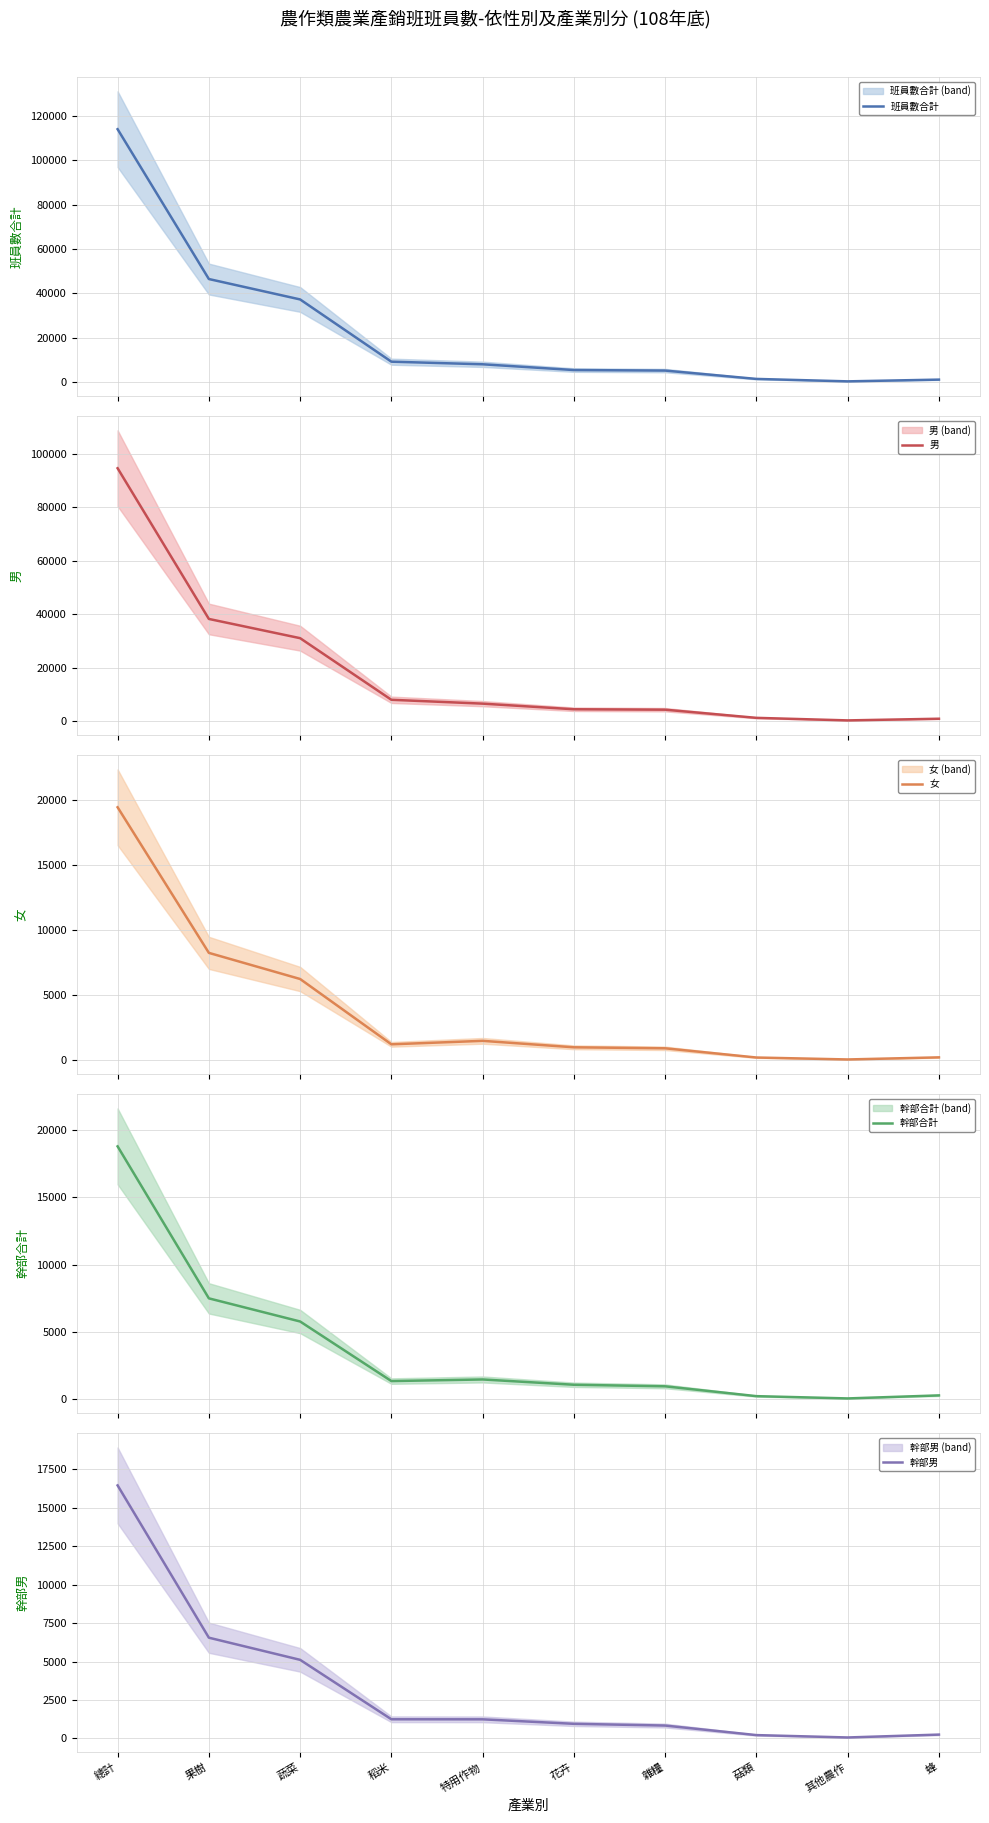

Read the 幹部男 value at 雜糧, to the nearest 10.

840